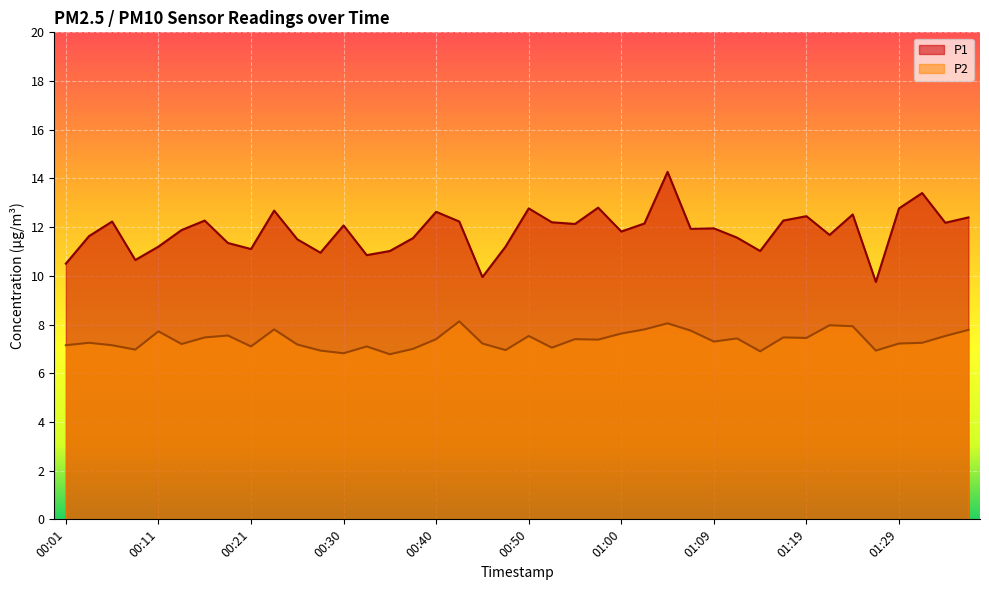

Where is the first local minimum for P2?

00:08